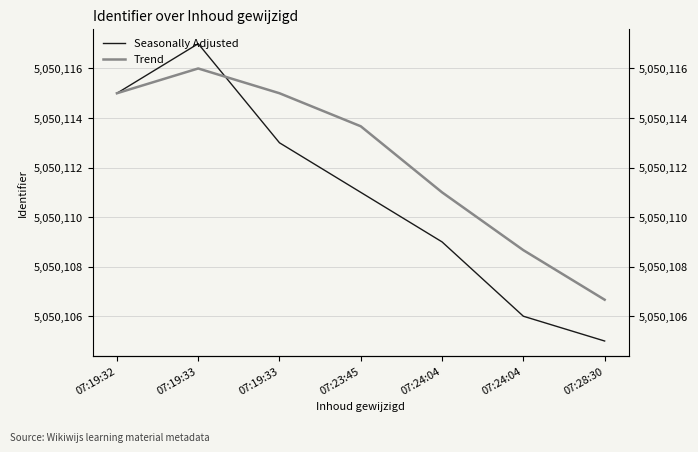

Which category has the highest value in the Seasonally Adjusted series?

07:19:33